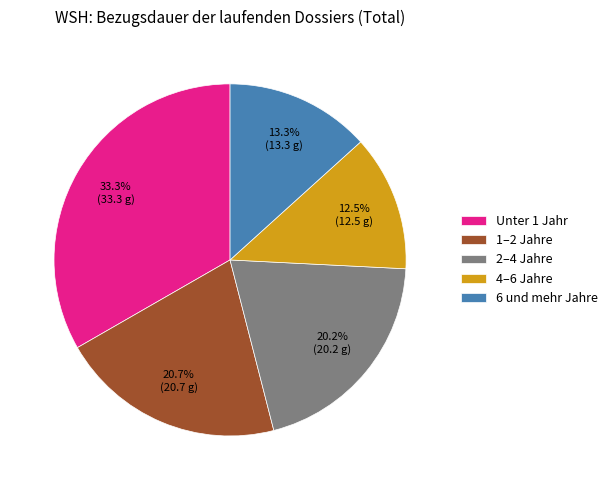

Approximately how many times larger is the value at Unter 1 Jahr compared to 1–2 Jahre?

1.6